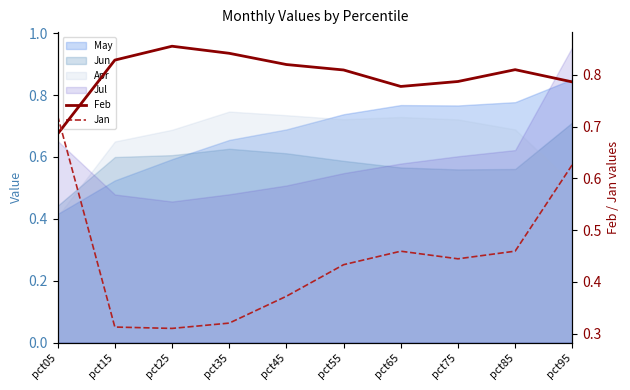

What is the value of the Feb point at the 10th from the left?

0.8